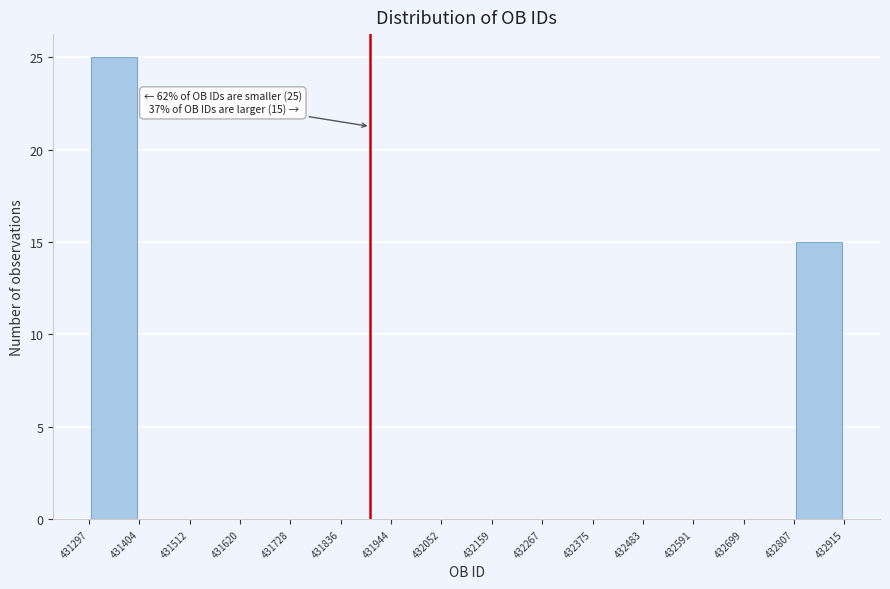

Over which range of the x-axis is the bar tallest?

431297 to 431404